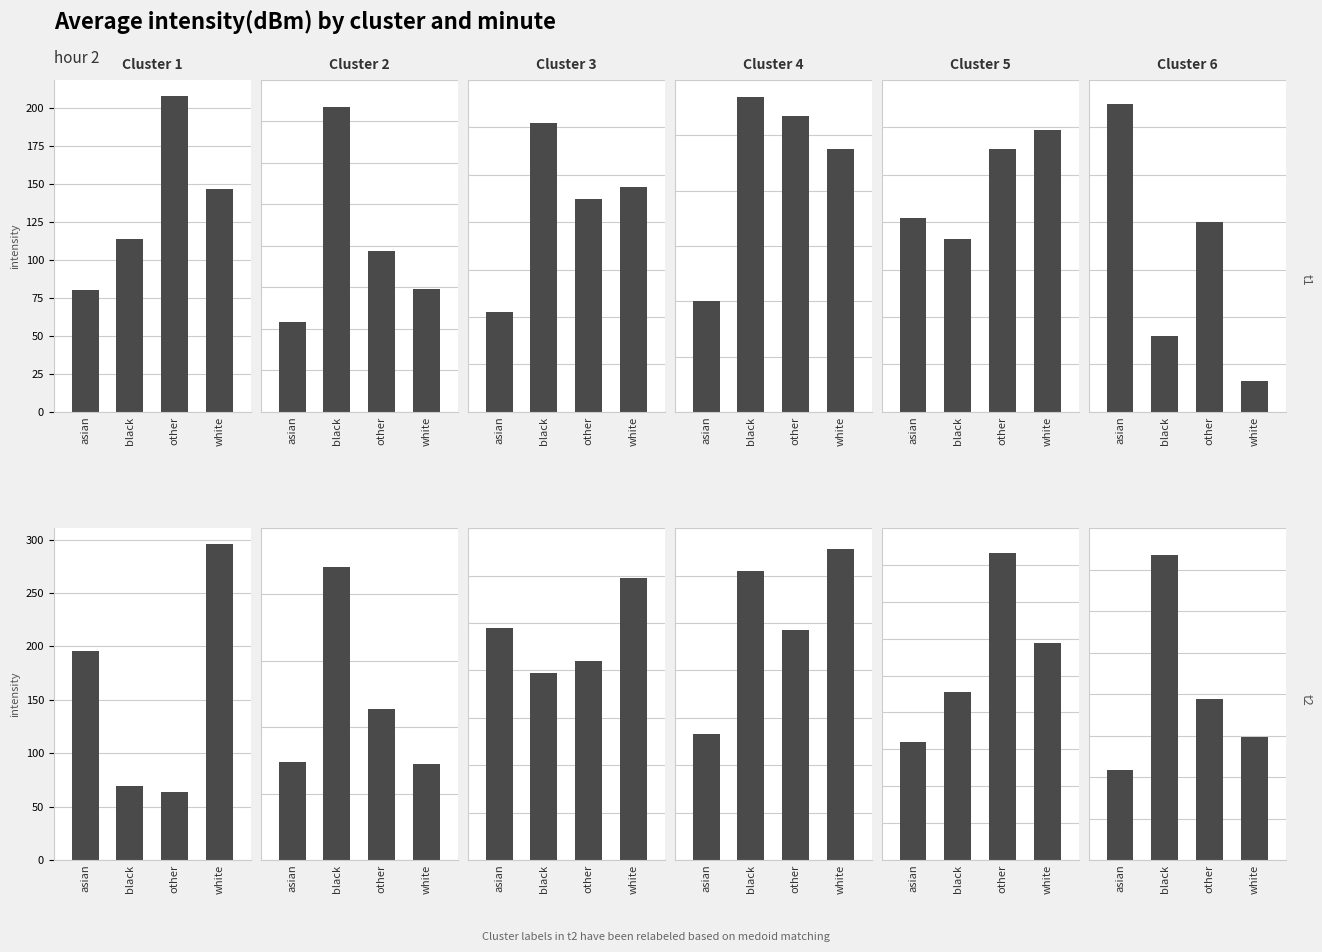

What is the sum of all Cluster 4 values?

403.0